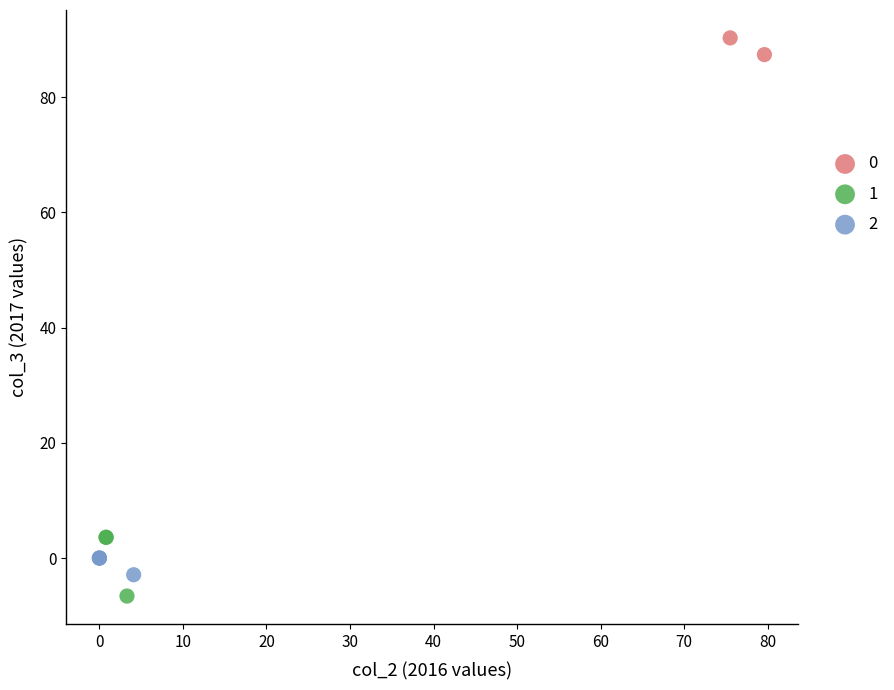

Which series has the largest Y range (max minus min)?

1